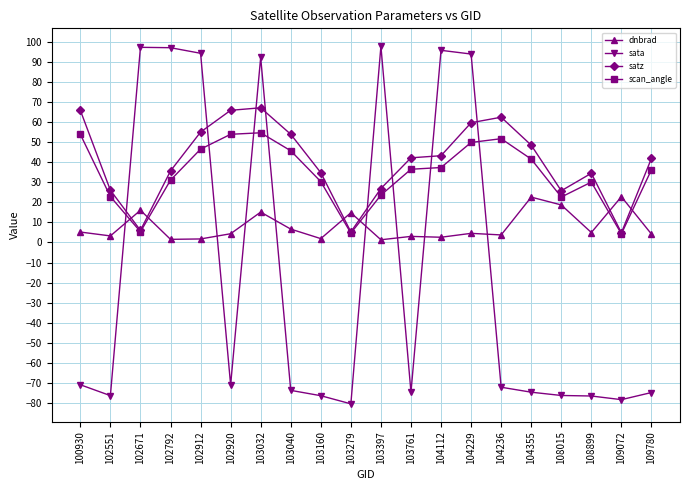

List the series in order of their peak value, lowest first.

dnbrad, scan_angle, satz, sata